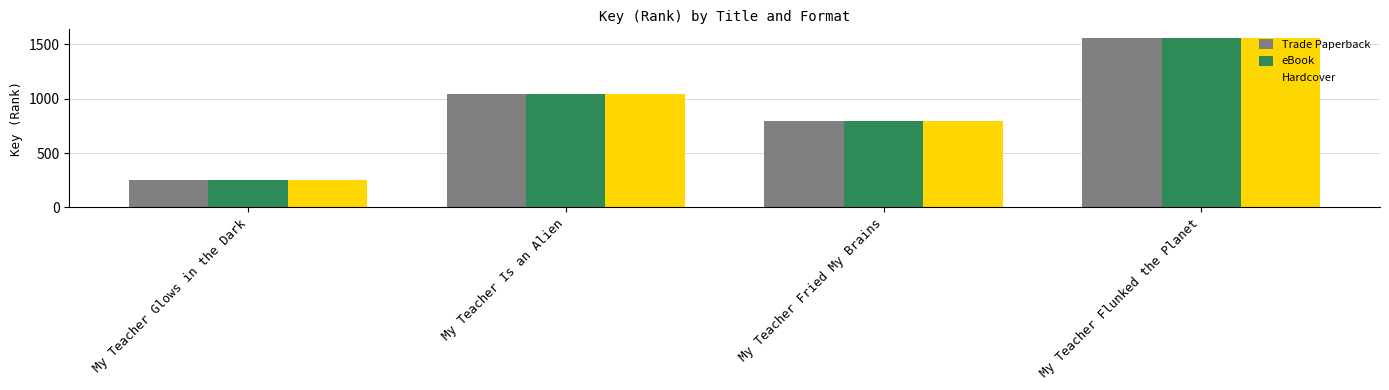

How many Trade Paperback values are between 799 and 1561?

3